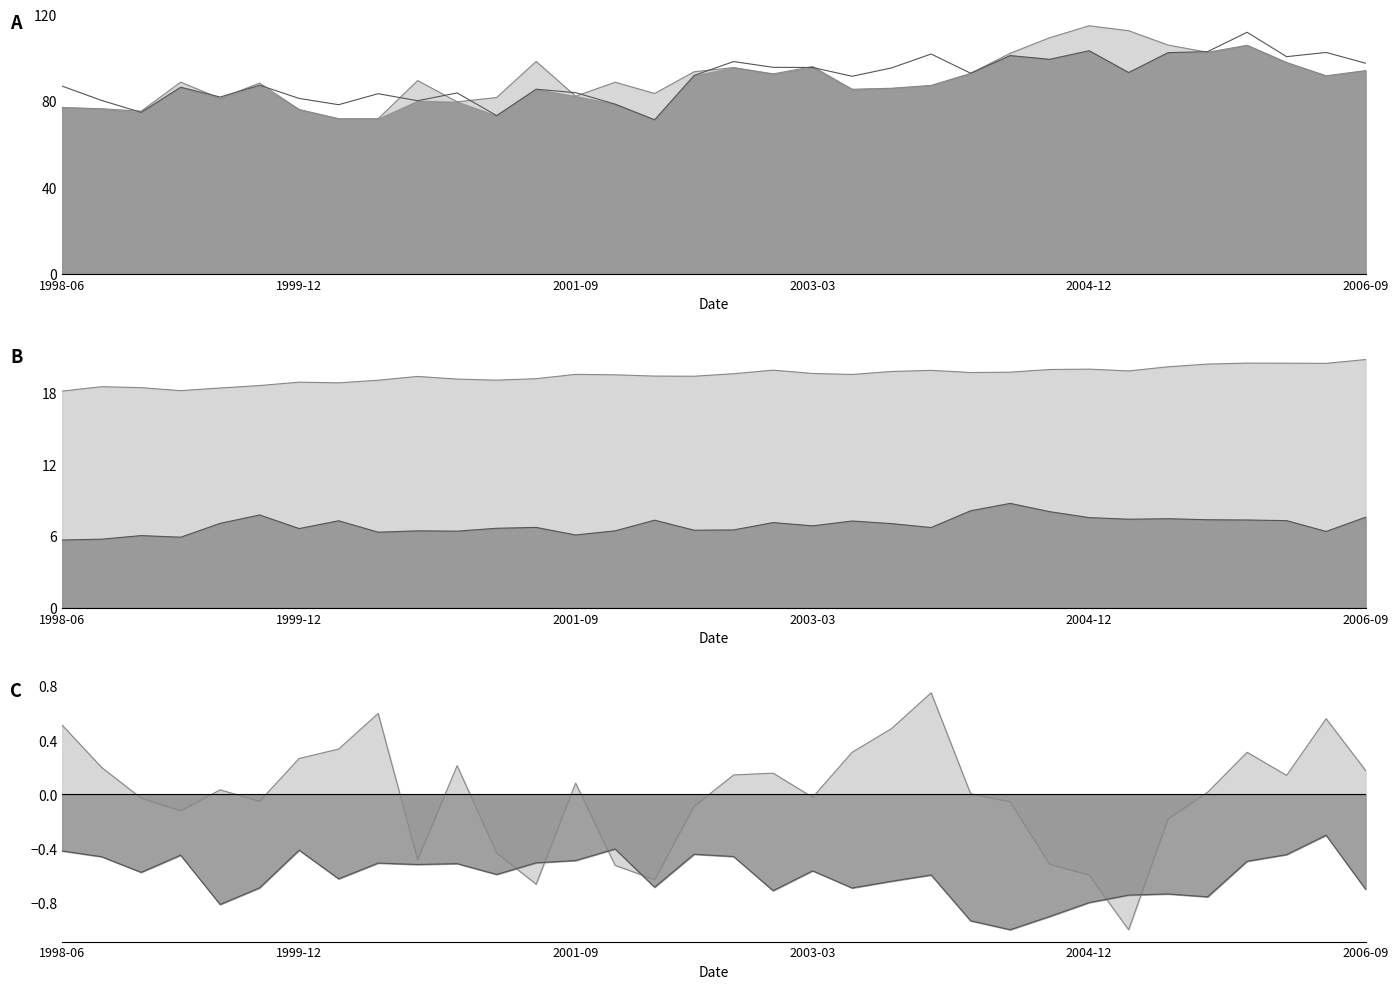

True or false: Greater Sydney SJH and Greater Melbourne MJH cross at least once.

False